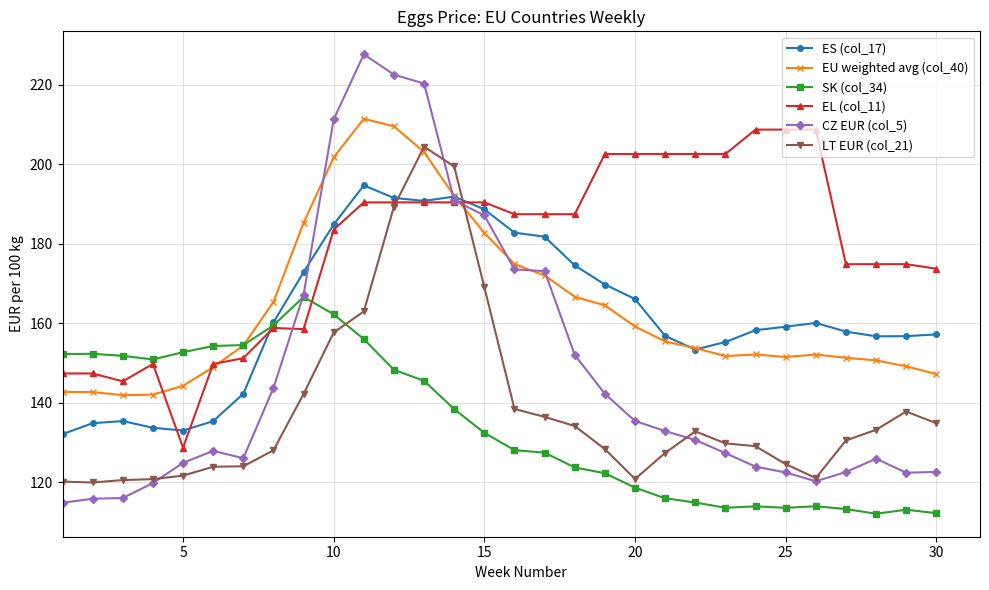

Which series has the largest total across all categories?

EL (col_11)